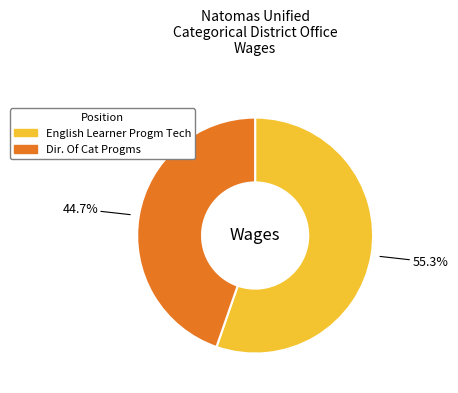

Between English Learner Progm Tech and Dir. Of Cat Progms, which is larger?

English Learner Progm Tech